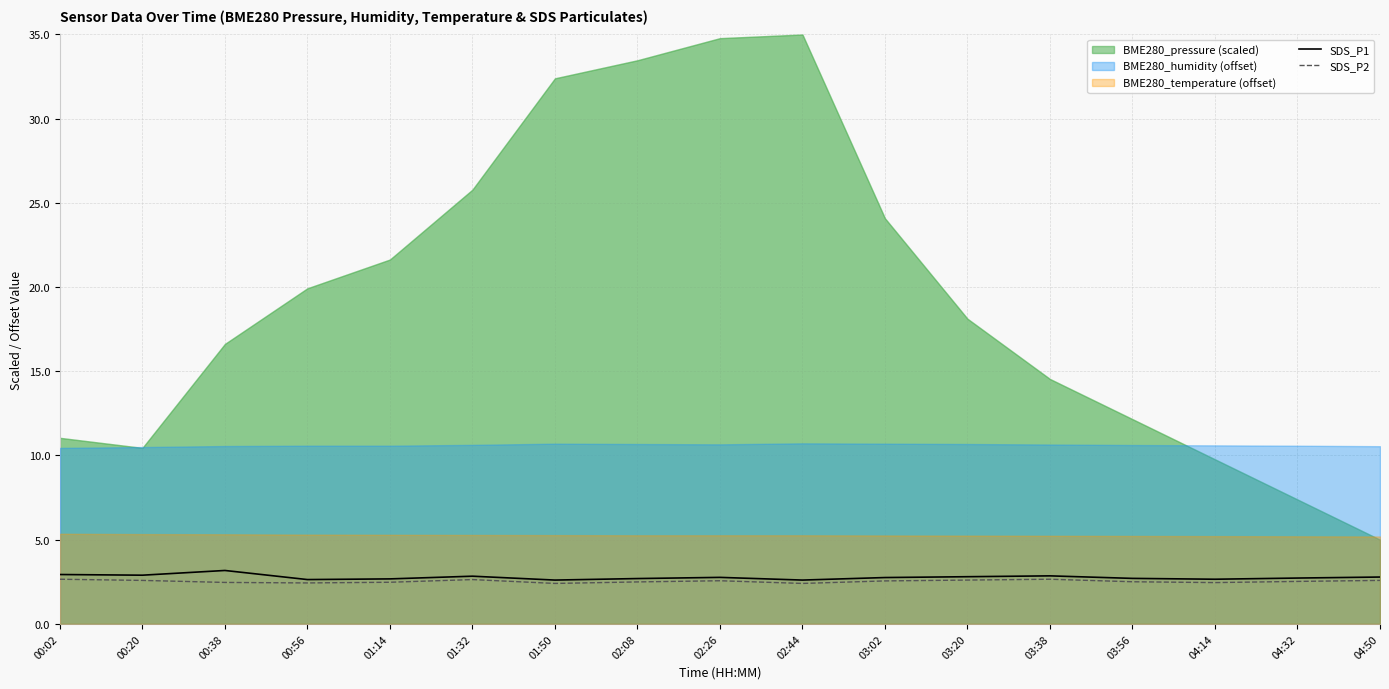

Is it true that SDS_P2 equals 1.7 at 03:20?

False